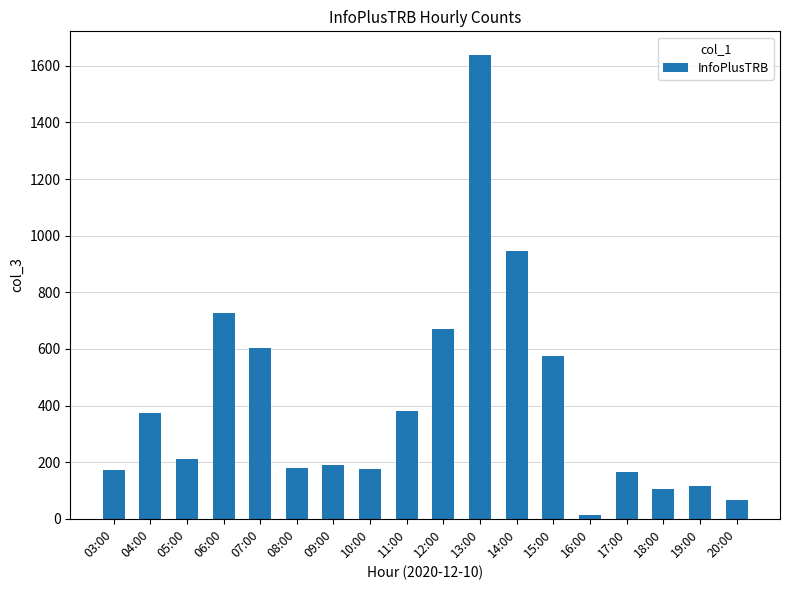

Which label corresponds to the largest value in the chart?

13:00